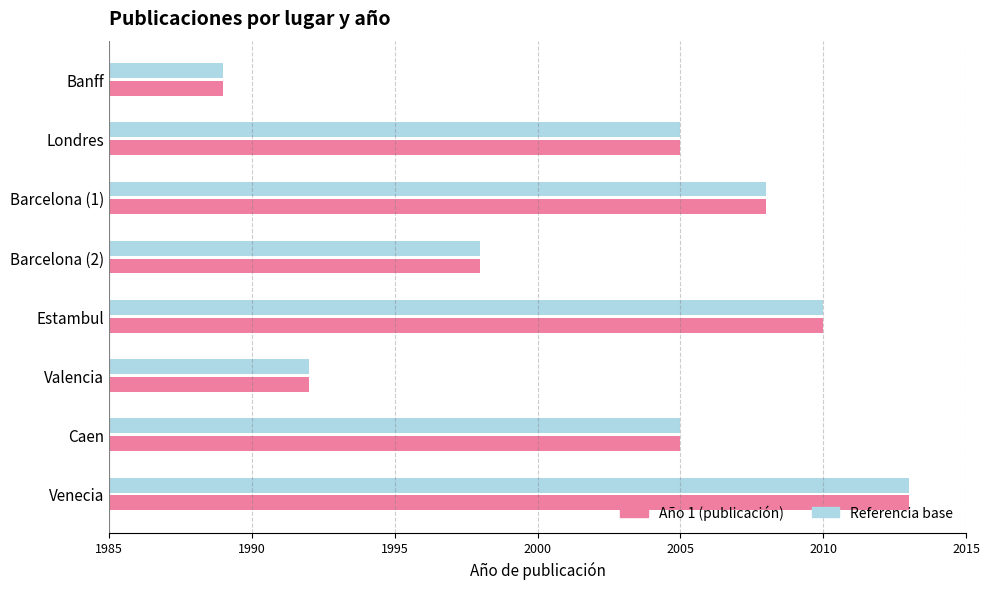

How many categories are shown in the chart?

8